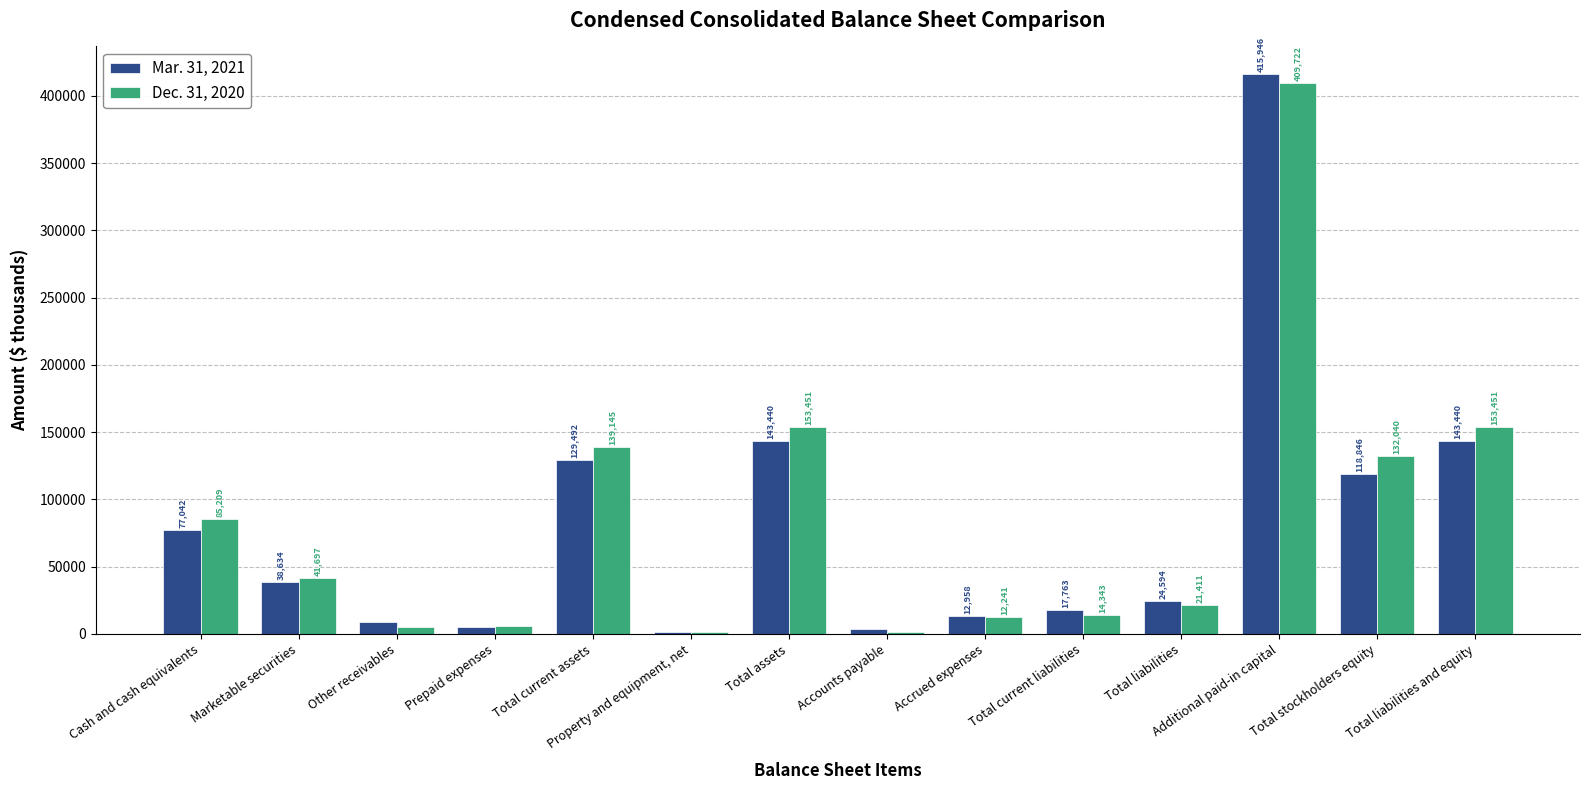

At which category is the sum across all series the highest?

Additional paid-in capital